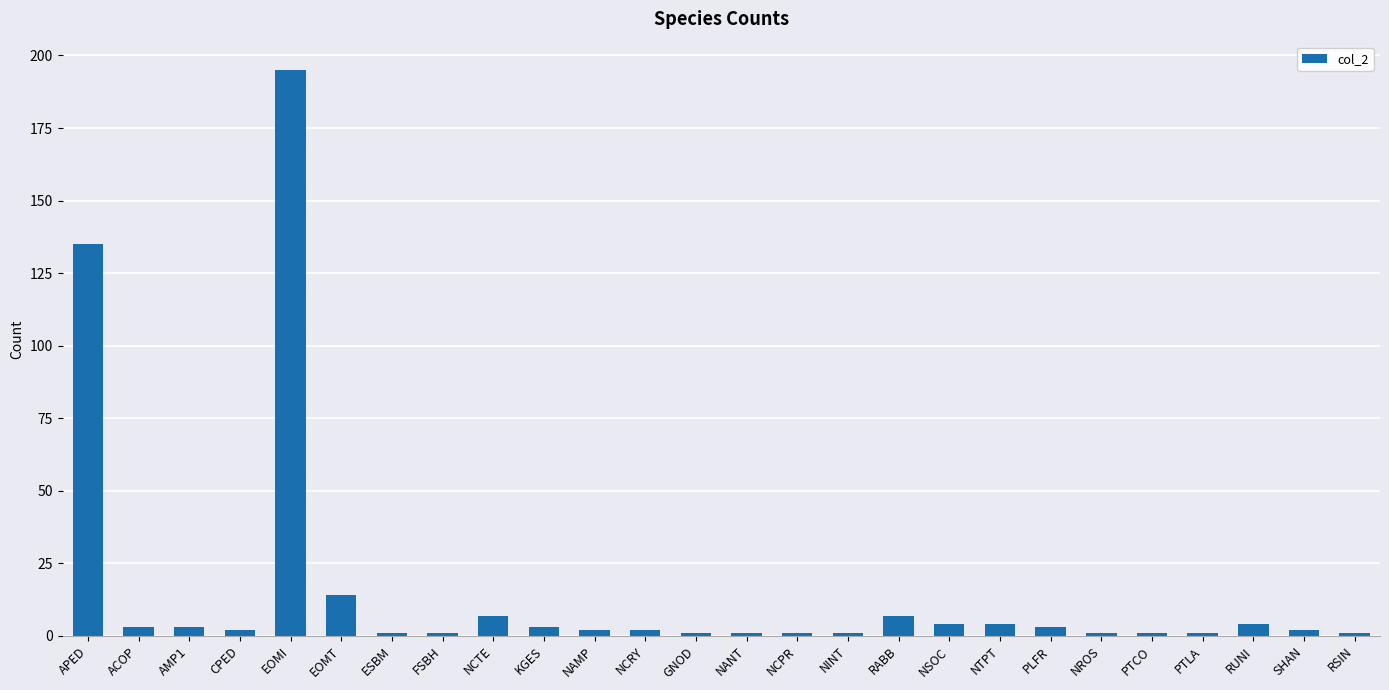

Which has a higher value, NCTE or FSBH?

NCTE